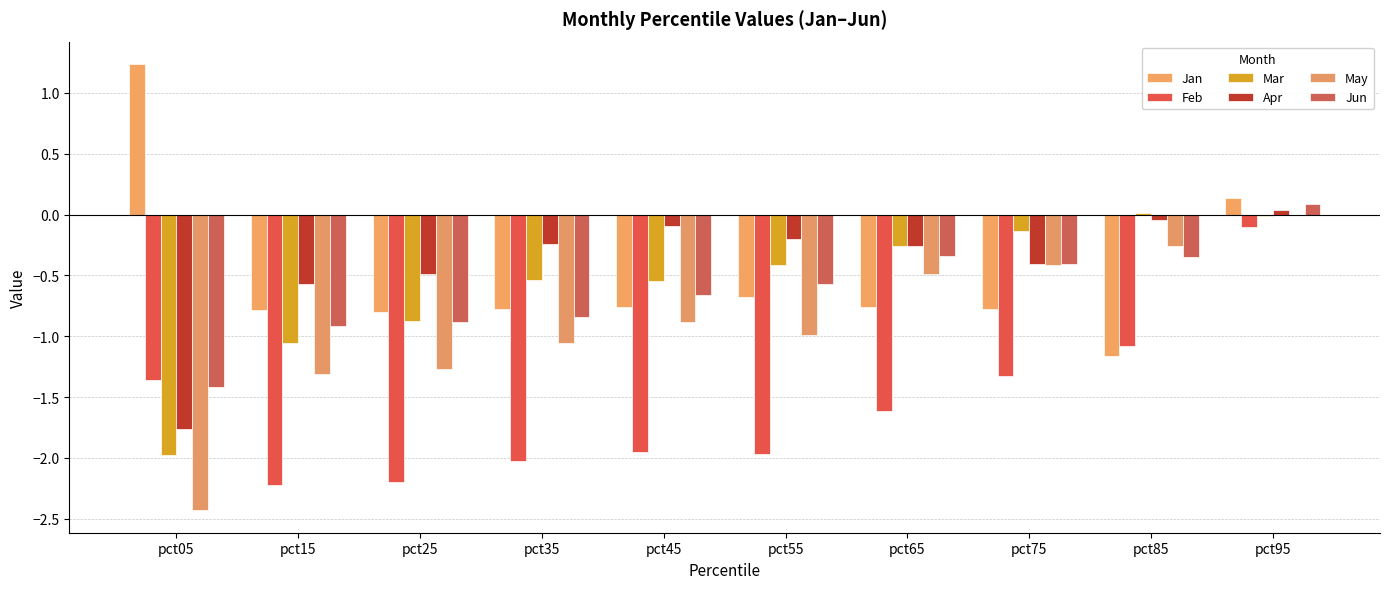

What is the lowest value of the Mar series?

-2.0